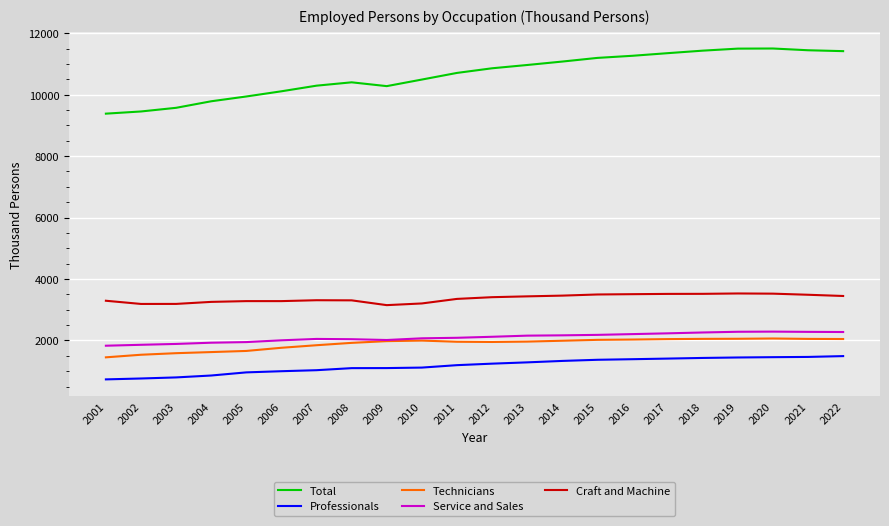

Which series has the largest range (max minus min)?

Total